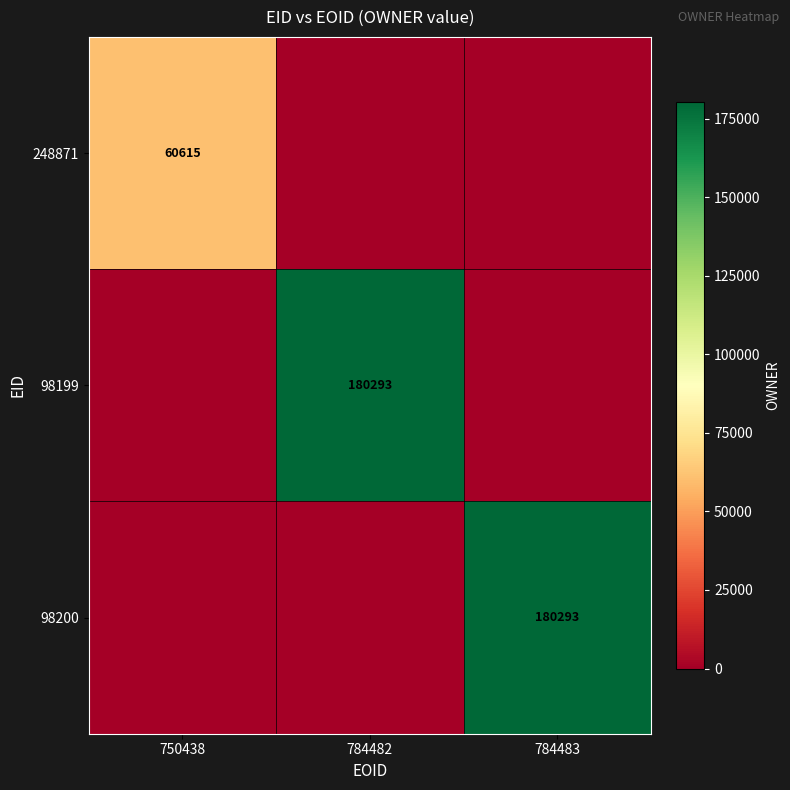

The 98200 series shows 62483 at 784483. True or false?

False